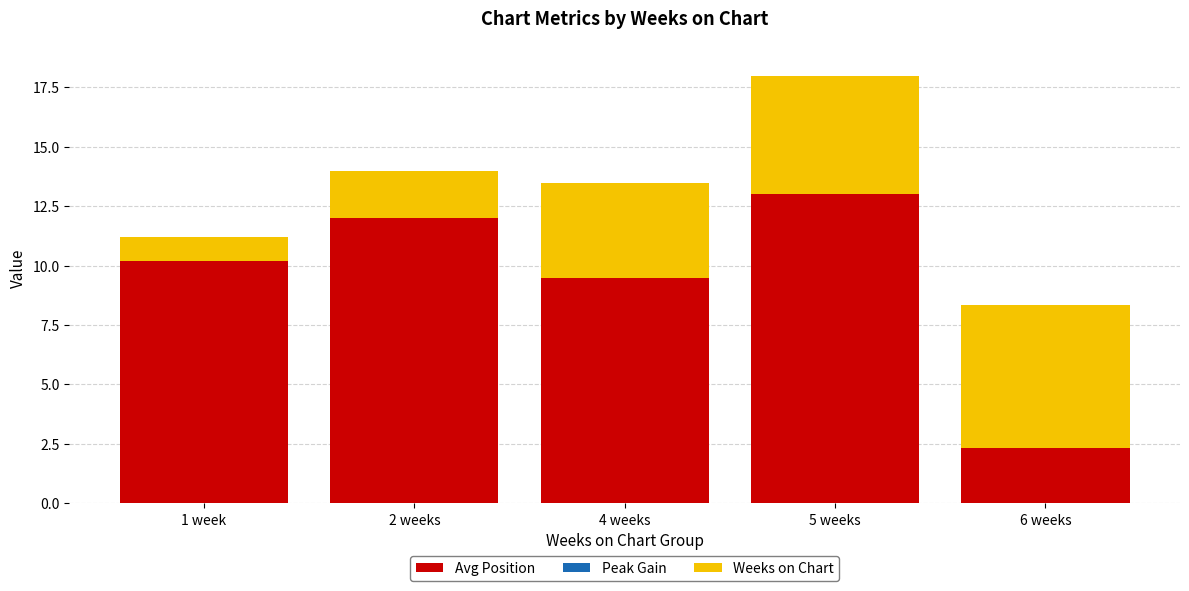

True or false: Avg Position has a value of 9.5 at 4 weeks.

True